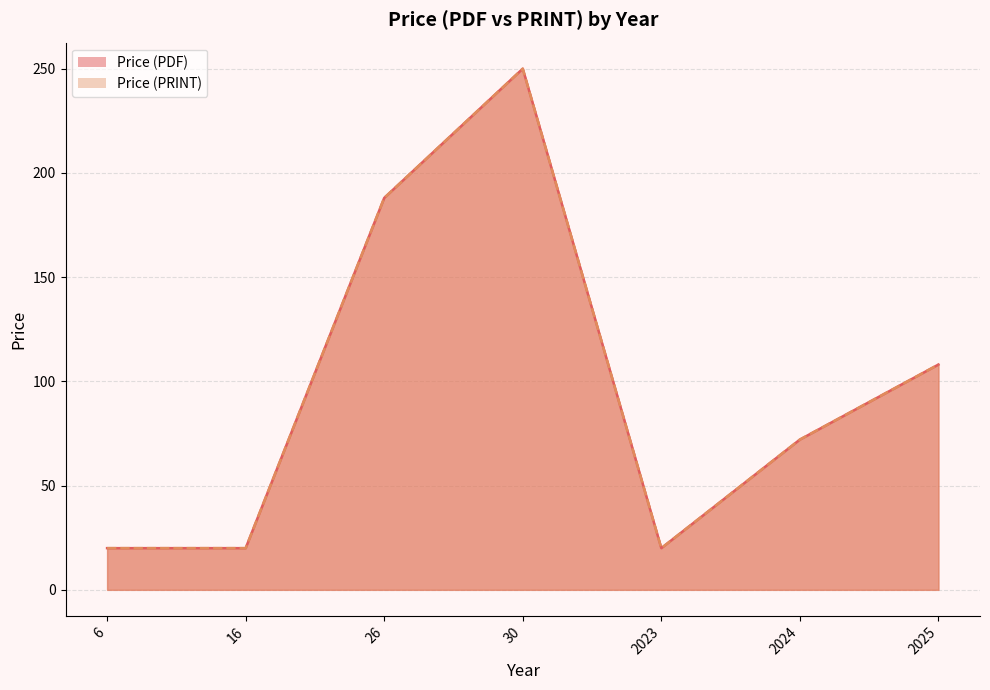

True or false: Price (PDF) and Price (PRINT) intersect in this chart.

False